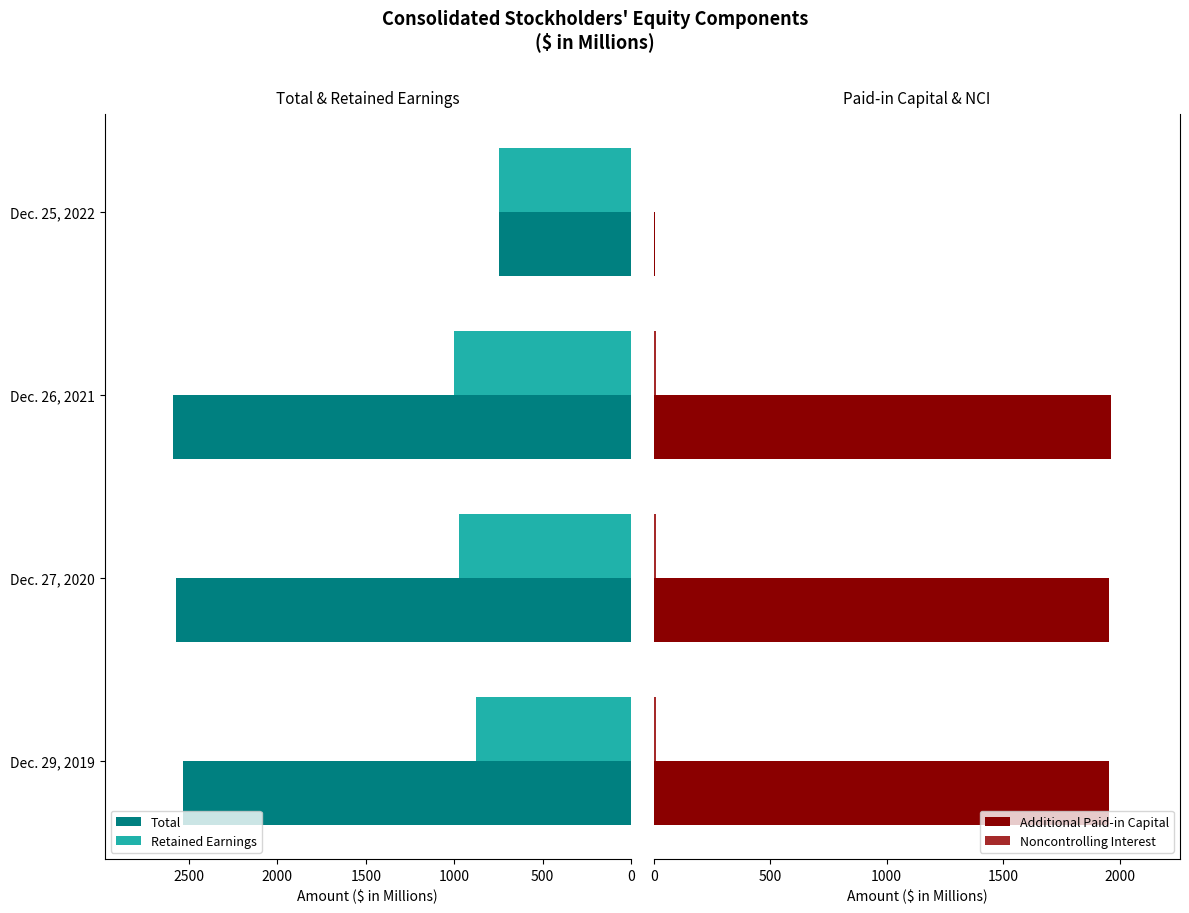

What is the difference between the maximum and second lowest values in the Total series?

52.9